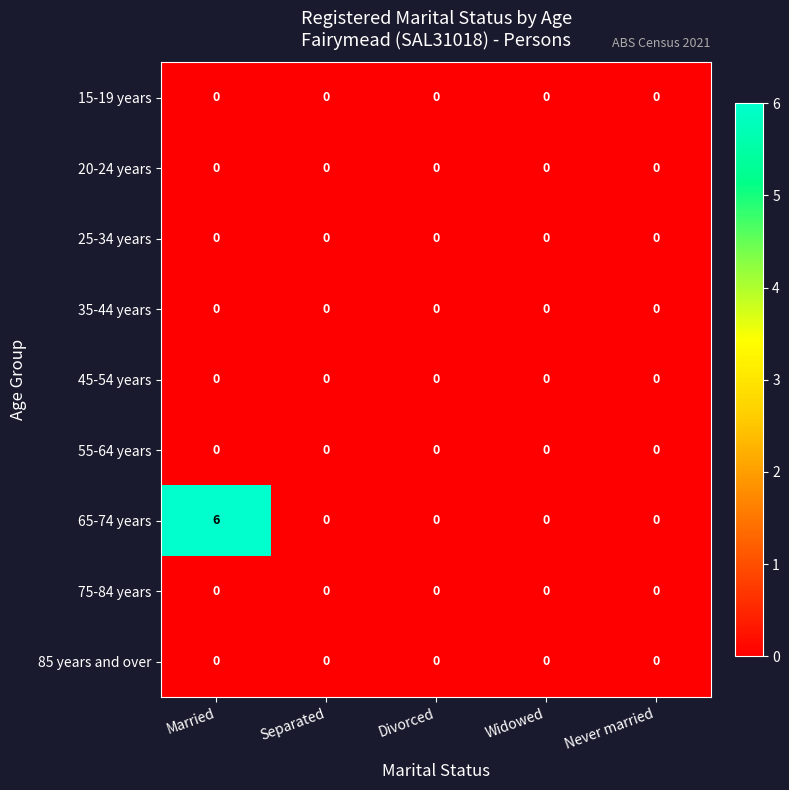

What is the sum of the 65-74 years values at Married and Divorced?

6